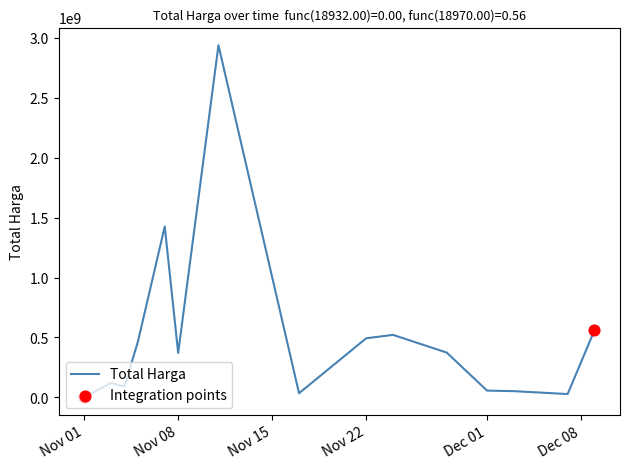

Does the chart have visible grid lines?

No